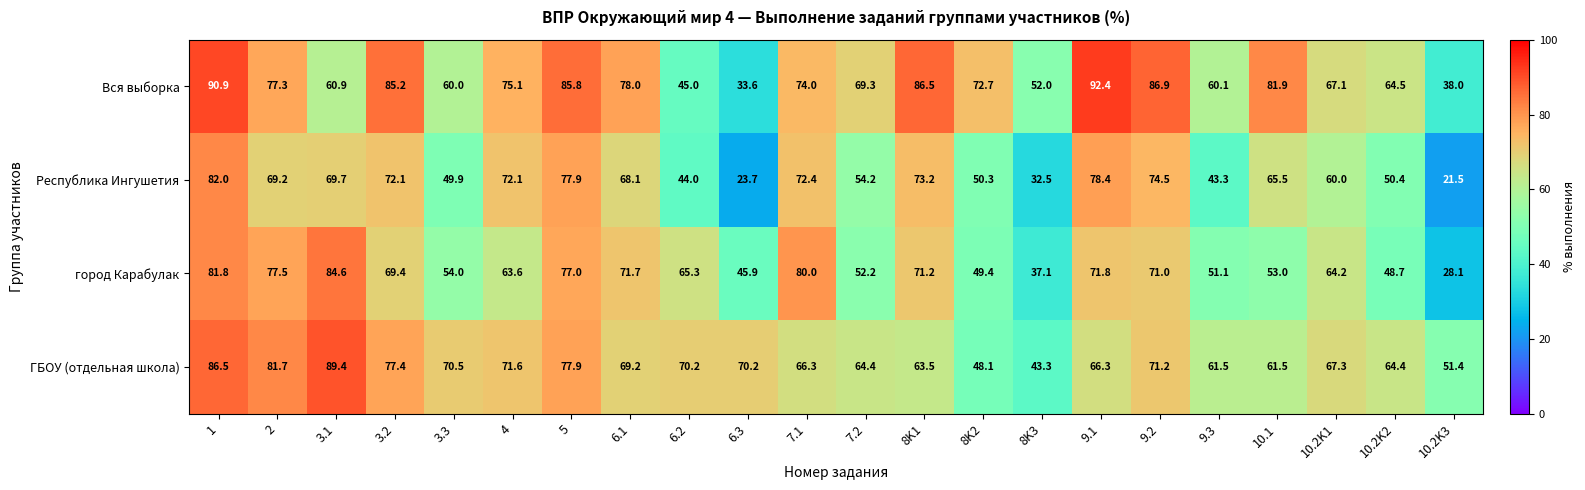

At which category does the chart reach its minimum across all series?

10.2K3